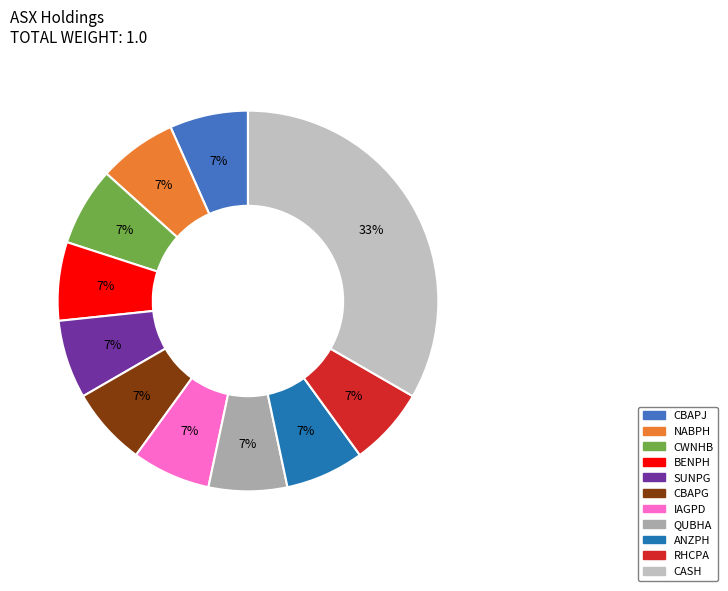

Combined, what portion of the pie is IAGPD and BENPH?

13.3%